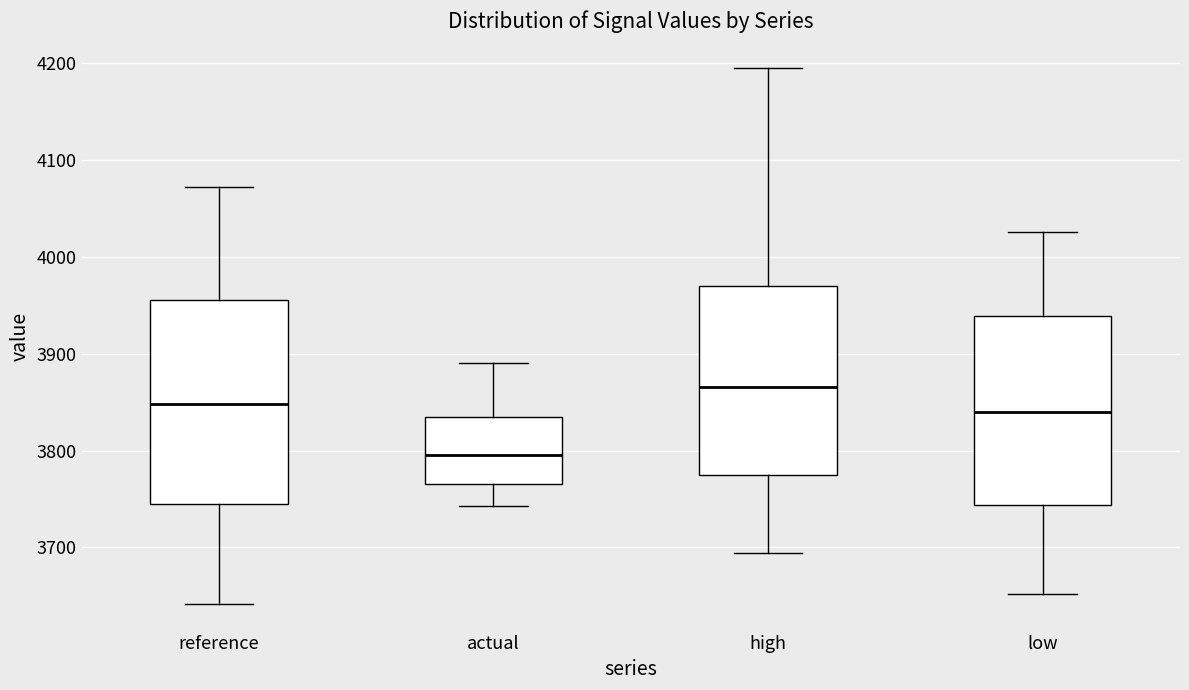

Which box's median line is the lowest?

actual